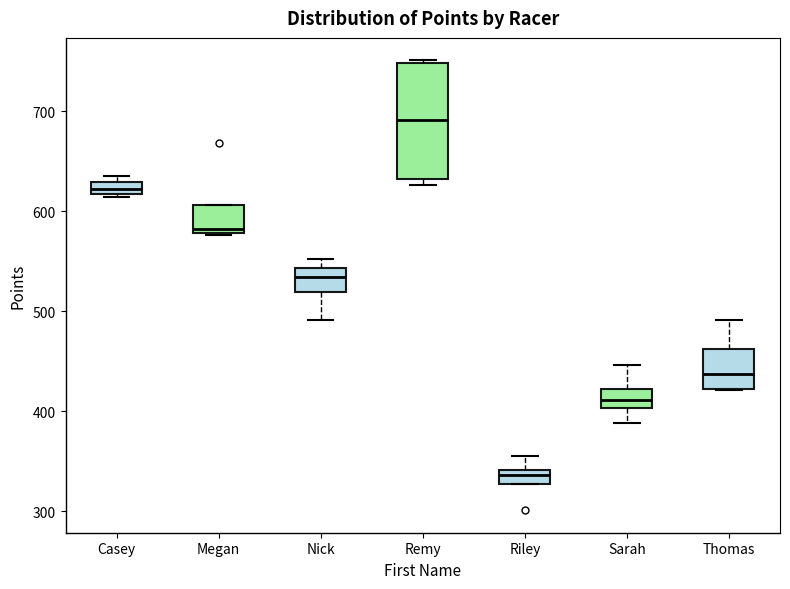

Which box's median line is the lowest?

Riley